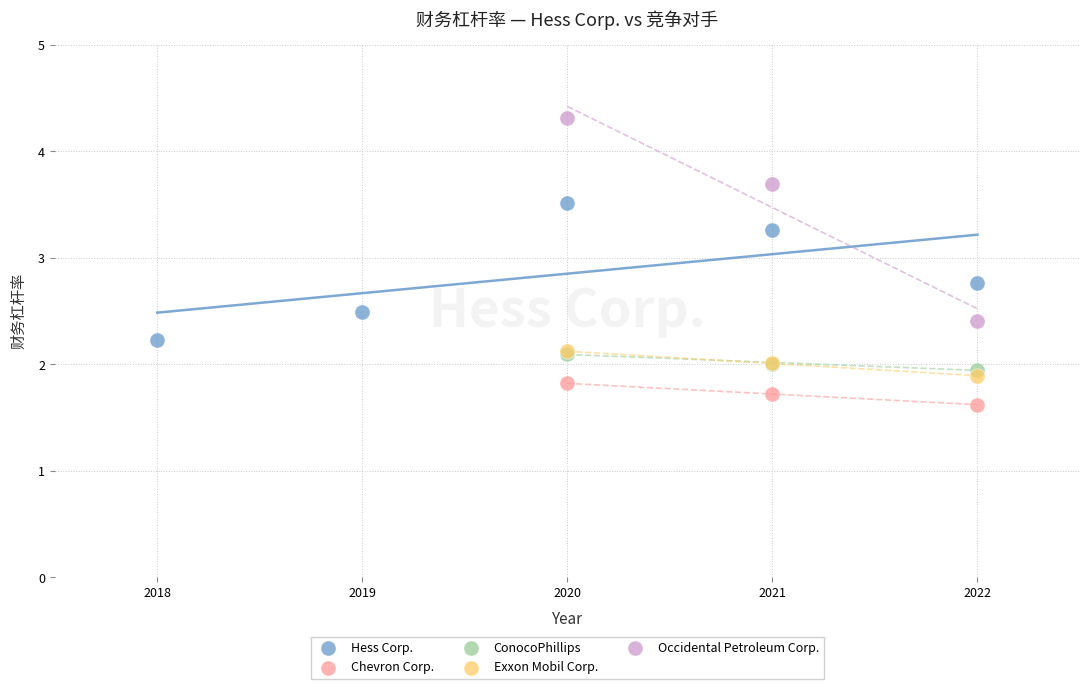

Which series reaches the minimum Y coordinate?

Chevron Corp.